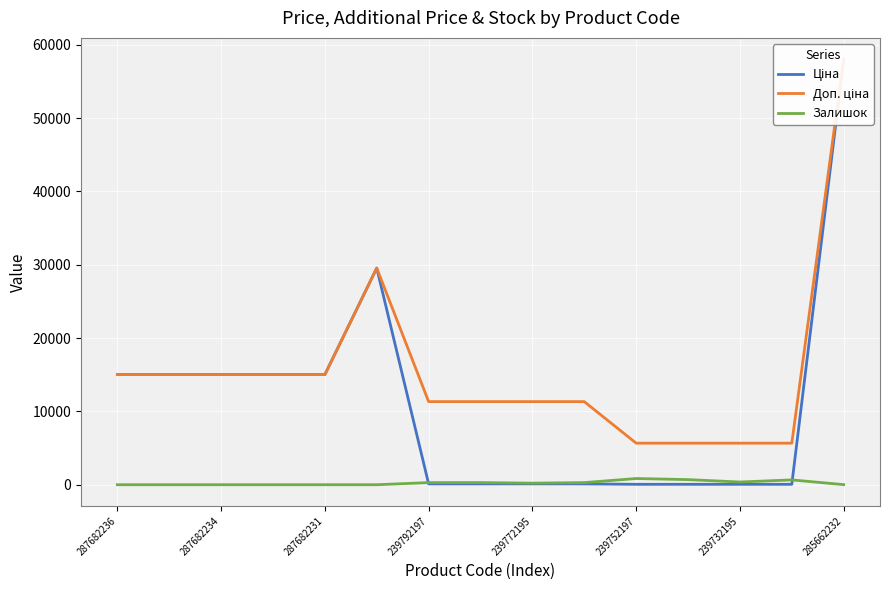

True or false: Ціна has more than 1 interior local peaks.

False